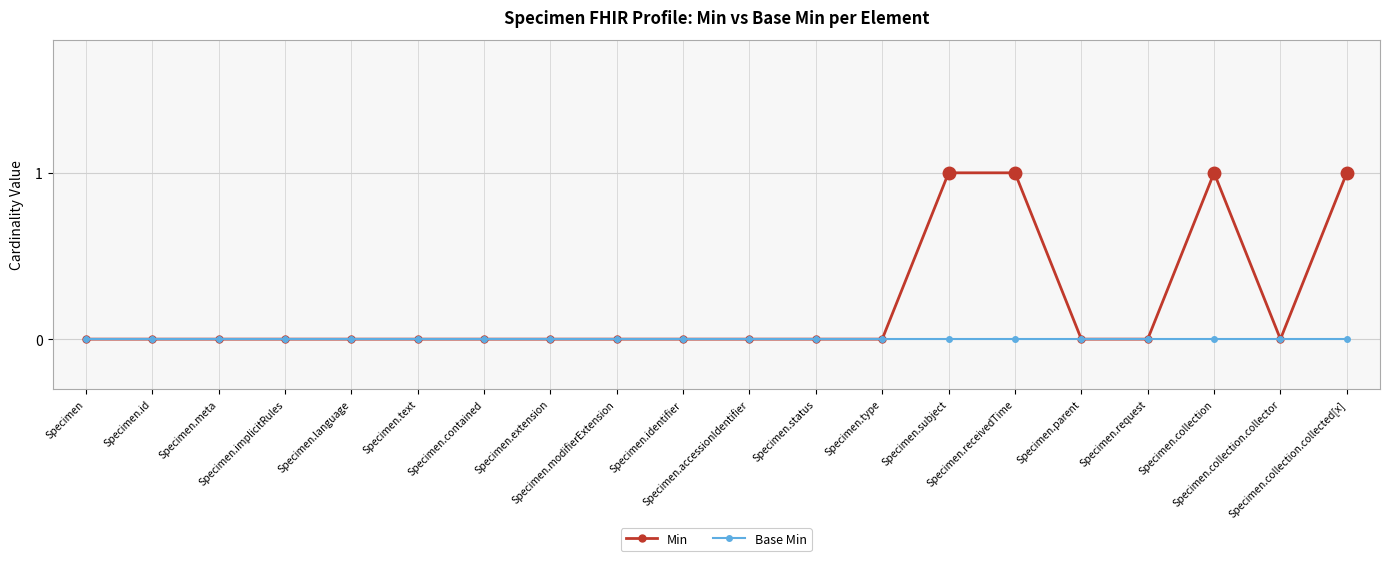

The value of Base Min at Specimen.request is 0. True or false?

True